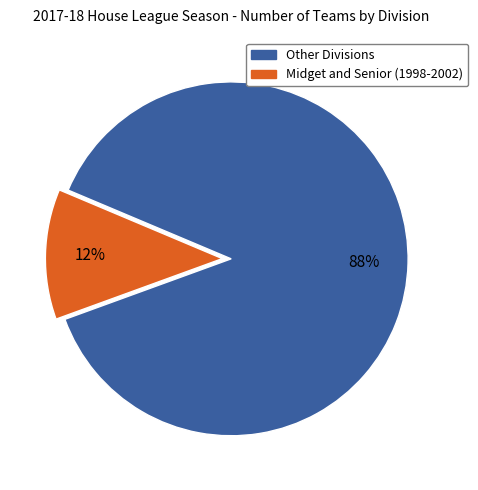

Between Midget and Senior (1998-2002) and Other Divisions, which is larger?

Other Divisions